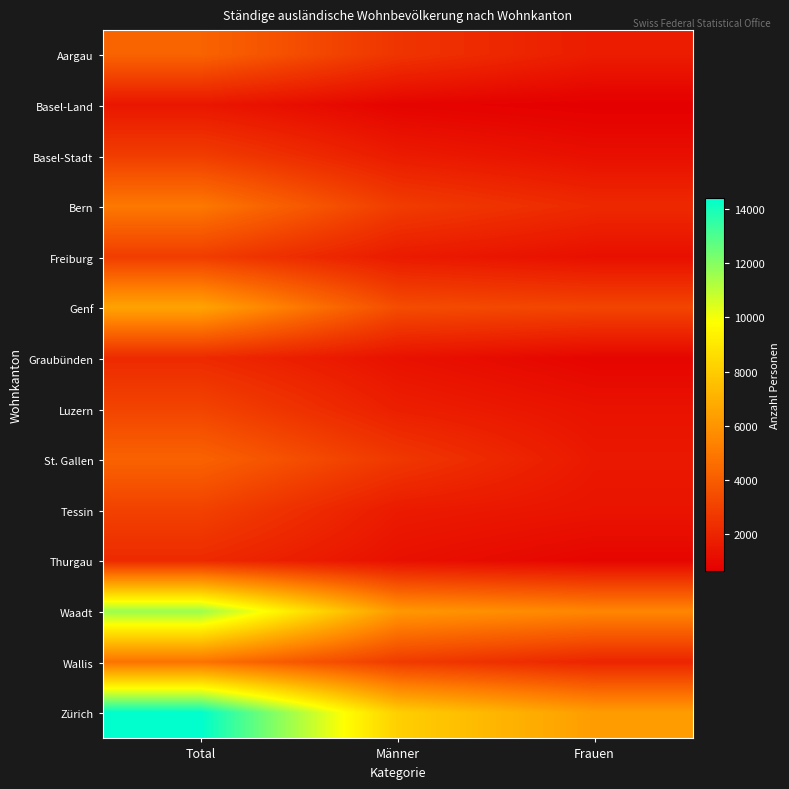

Reading left to right, list all the values displayed in this chart.

Aargau: Total=4259	Männer=2565	Frauen=1694
Basel-Land: Total=1490	Männer=832	Frauen=658
Basel-Stadt: Total=2859	Männer=1637	Frauen=1222
Bern: Total=4993	Männer=2841	Frauen=2152
Freiburg: Total=2872	Männer=1628	Frauen=1244
Genf: Total=6561	Männer=3413	Frauen=3148
Graubünden: Total=2178	Männer=1306	Frauen=872
Luzern: Total=3108	Männer=1773	Frauen=1335
St. Gallen: Total=4228	Männer=2679	Frauen=1549
Tessin: Total=3031	Männer=1633	Frauen=1398
Thurgau: Total=2179	Männer=1281	Frauen=898
Waadt: Total=11642	Männer=6148	Frauen=5494
Wallis: Total=4793	Männer=2795	Frauen=1998
Zürich: Total=14411	Männer=8107	Frauen=6304